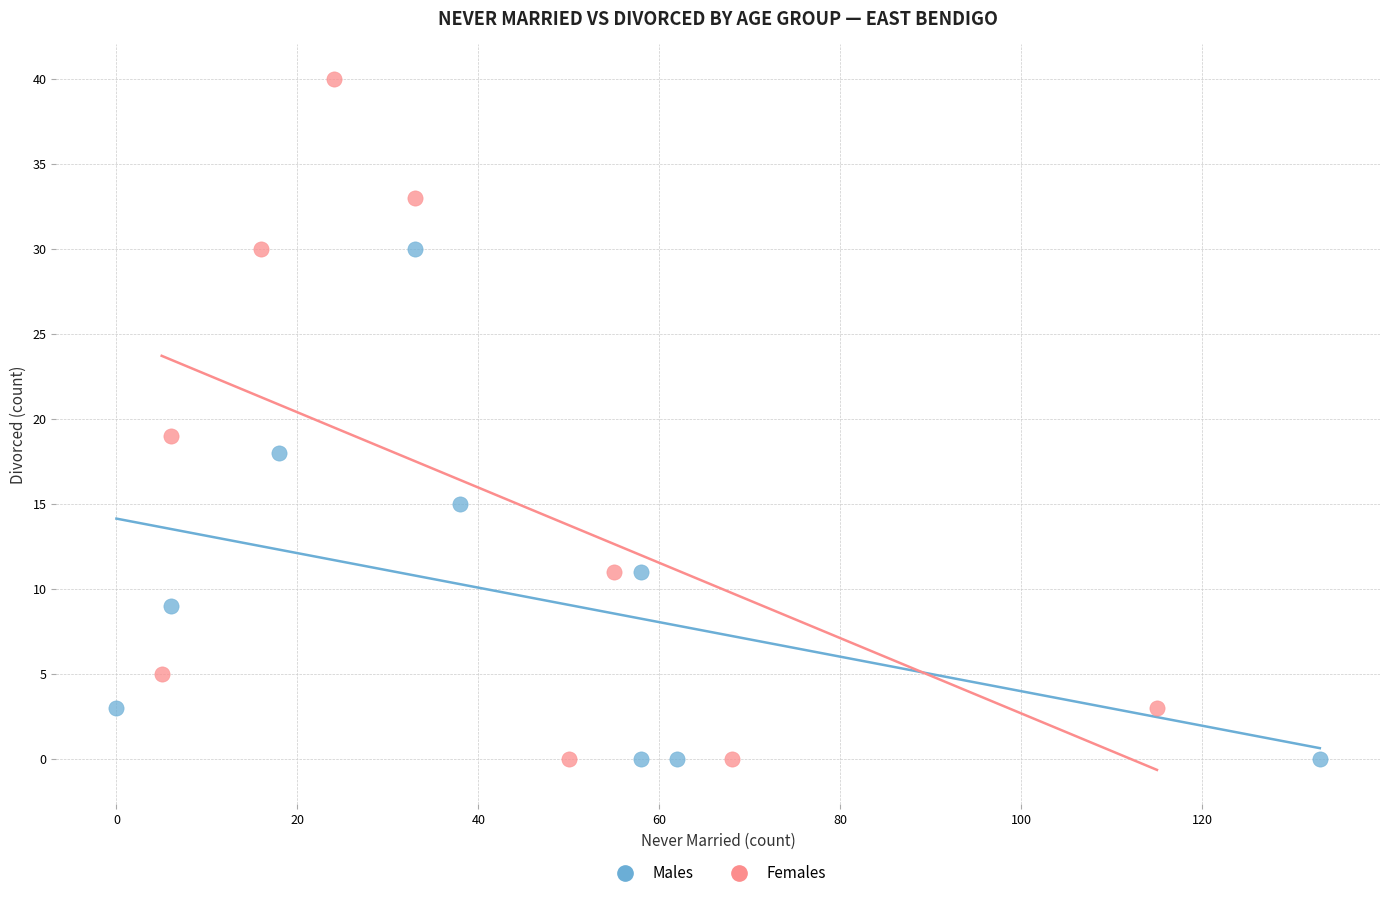

Which series reaches the maximum Y coordinate?

Females